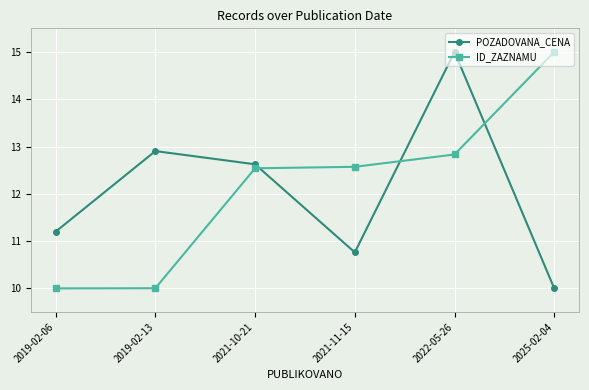

What is the average value of the ID_ZAZNAMU series?

12.2